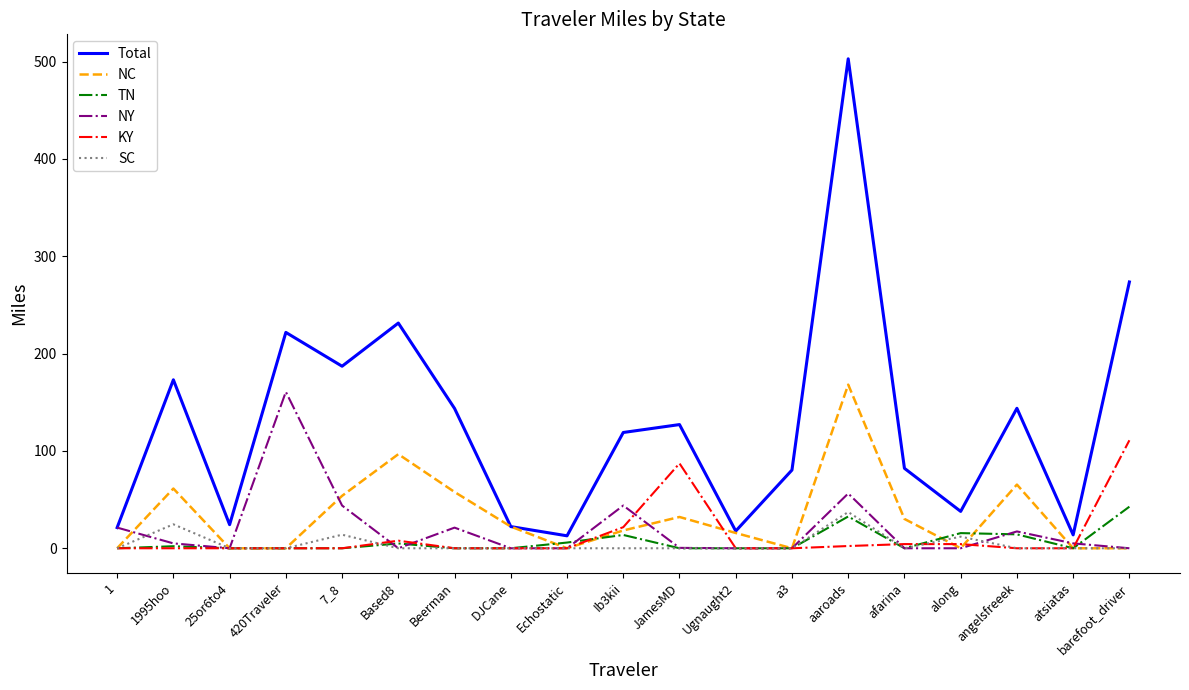

True or false: Total and SC cross at least once.

False